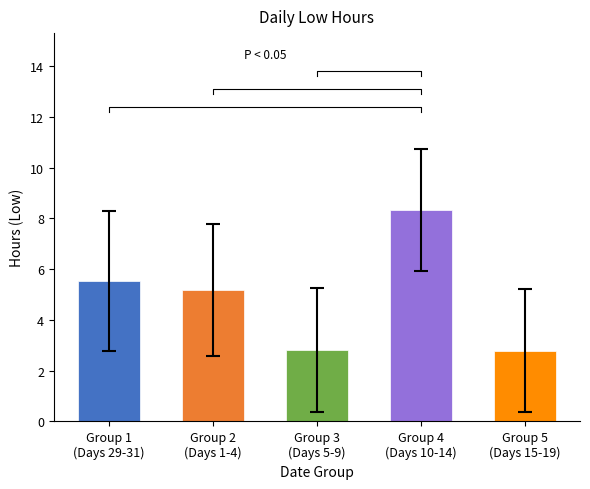

How many distinct data groups are displayed?

1